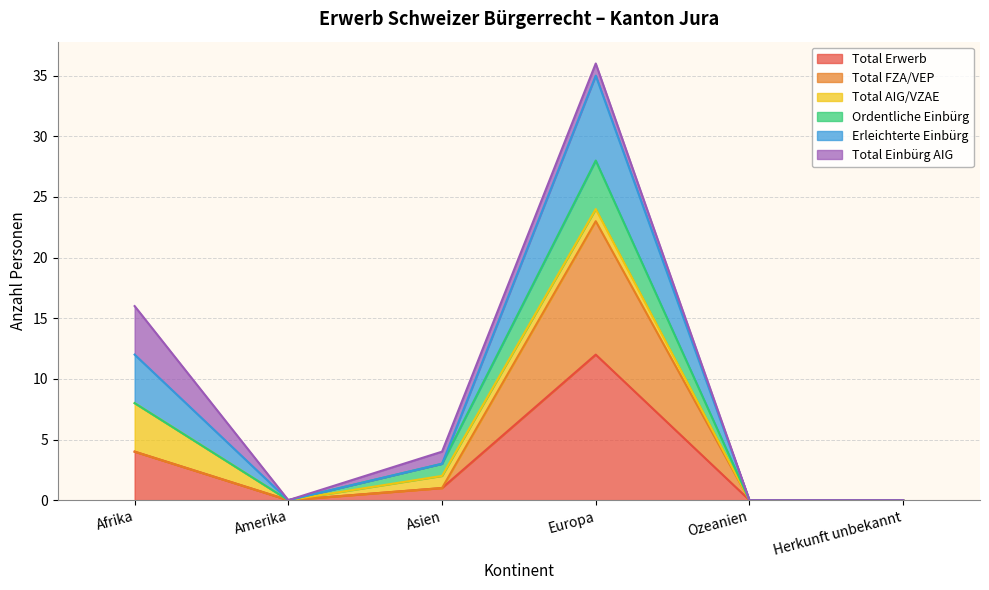

At which label does Total Erwerb first exceed 1?

Afrika